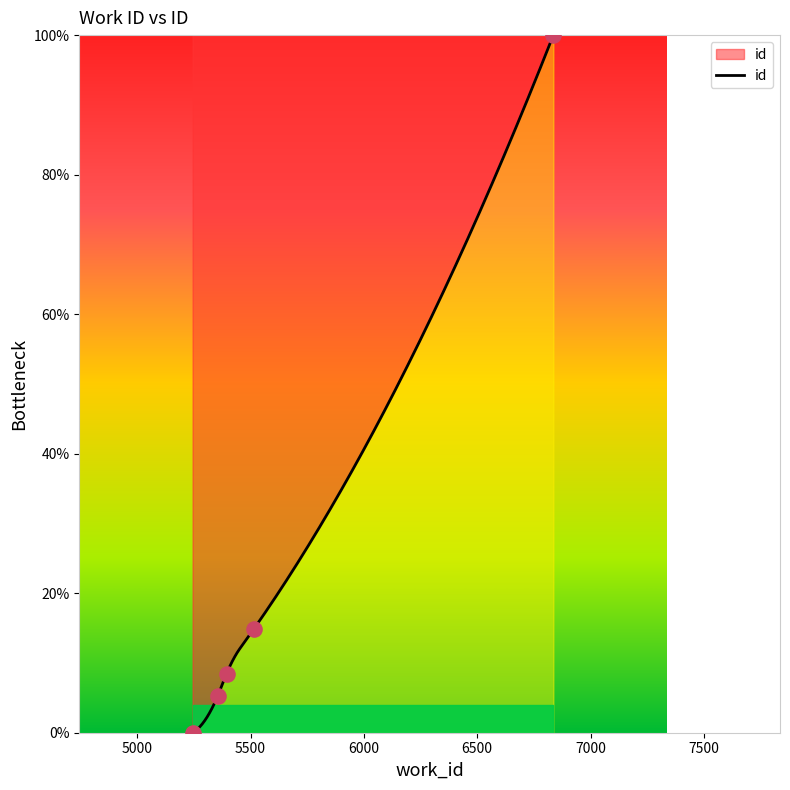

What is the ratio of the value at 5394 to the value at 5355?

1.6